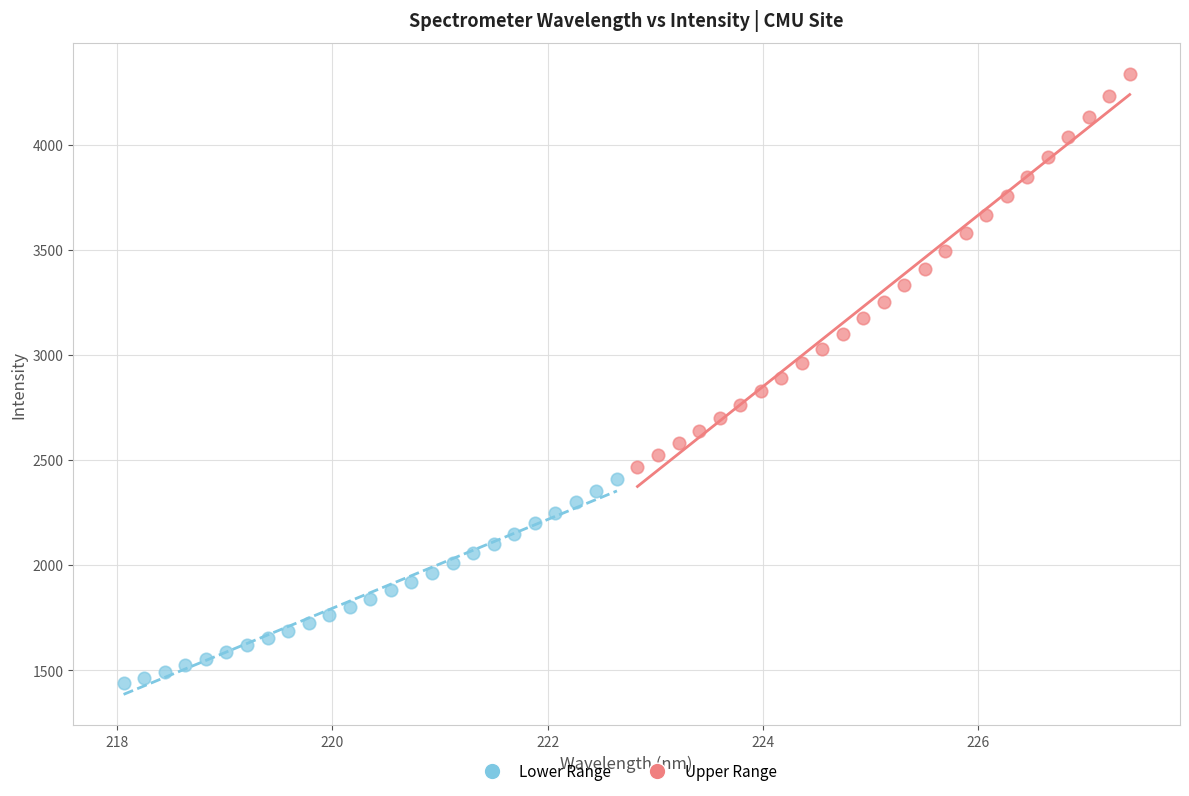

Which series contains the lowest Y value?

Lower Range